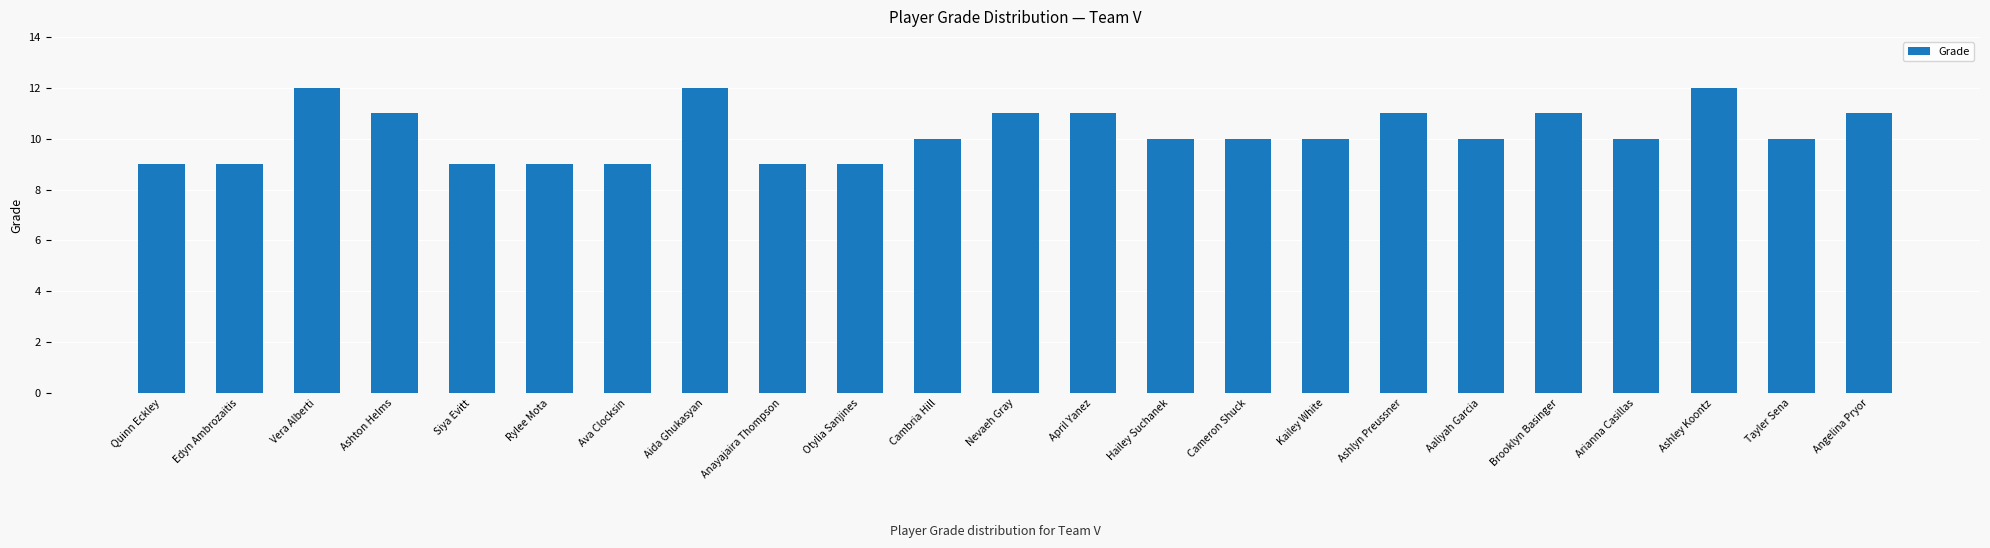

What value does the data have at Vera Alberti?

12